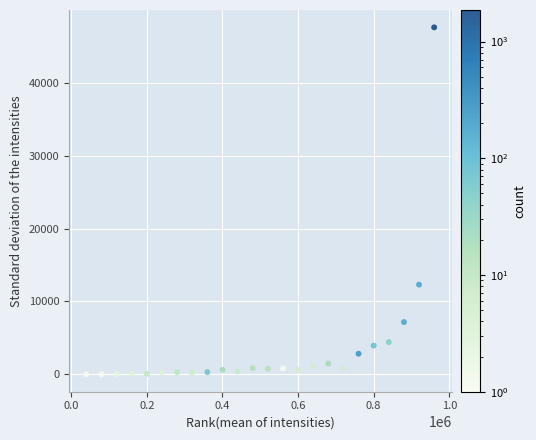

What Y value in the scatter plot is closest to 23803?

12313